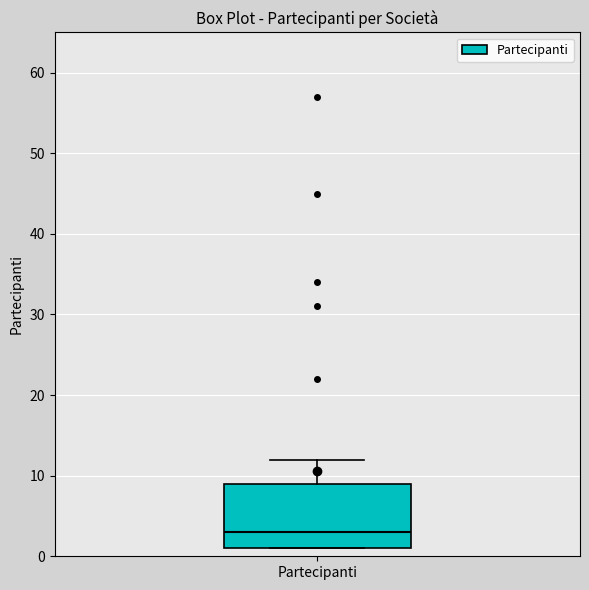

Transcribe this box plot: give where the median line is, the range the box spans, and where the two whiskers end, as read against the y-axis. The values are not printed on the chart, so give them approximately, as read against the axis.

median 3, box 1 to 9, whiskers 1 to 12